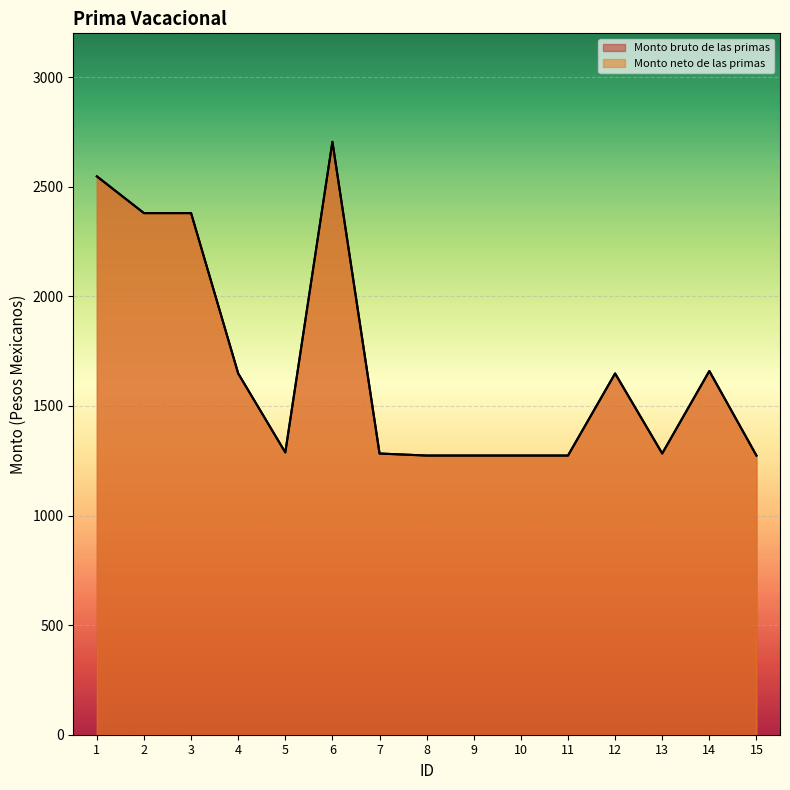

True or false: Monto neto de las primas and Monto bruto de las primas intersect in this chart.

False